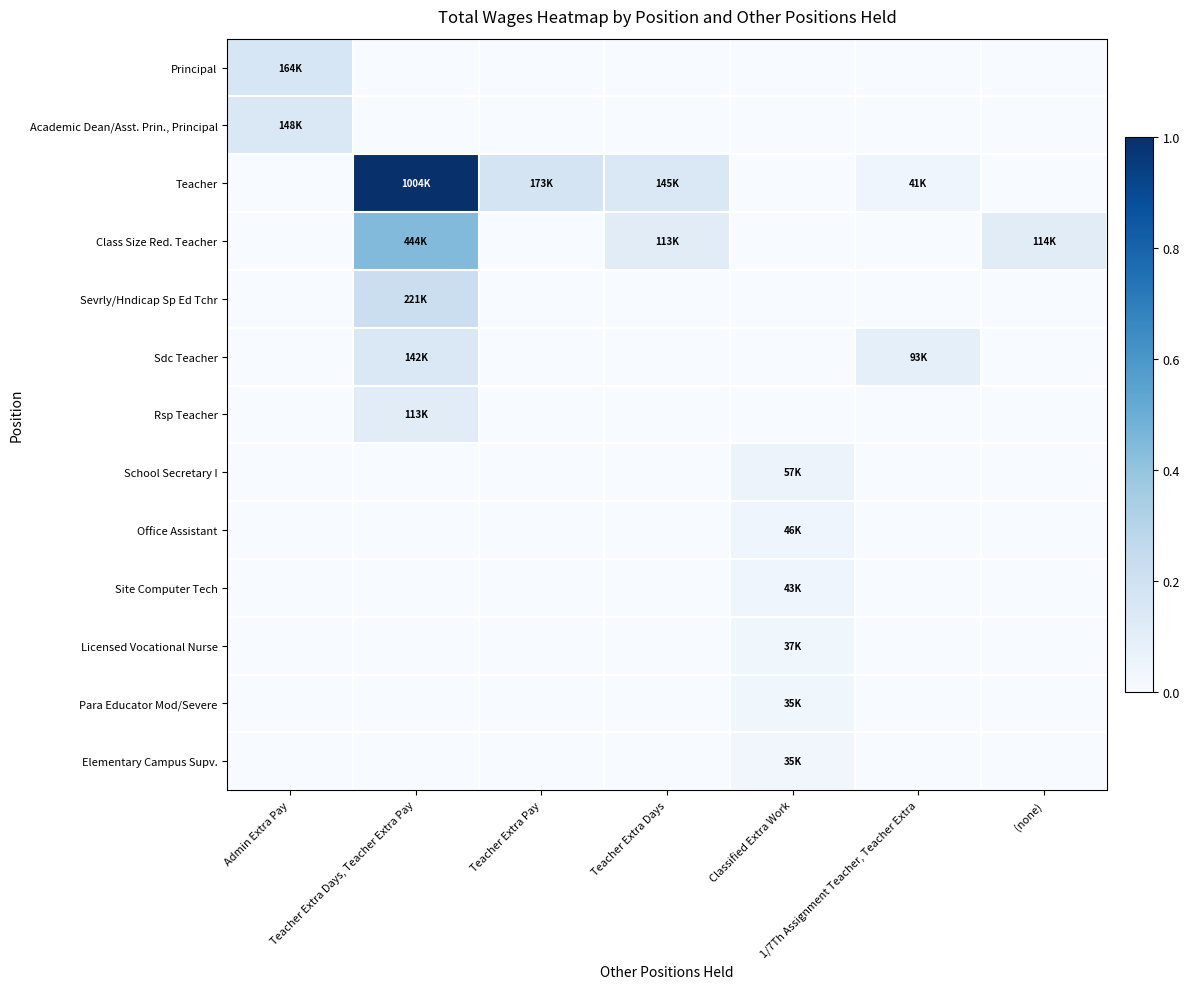

Which series has the largest total across all categories?

Teacher